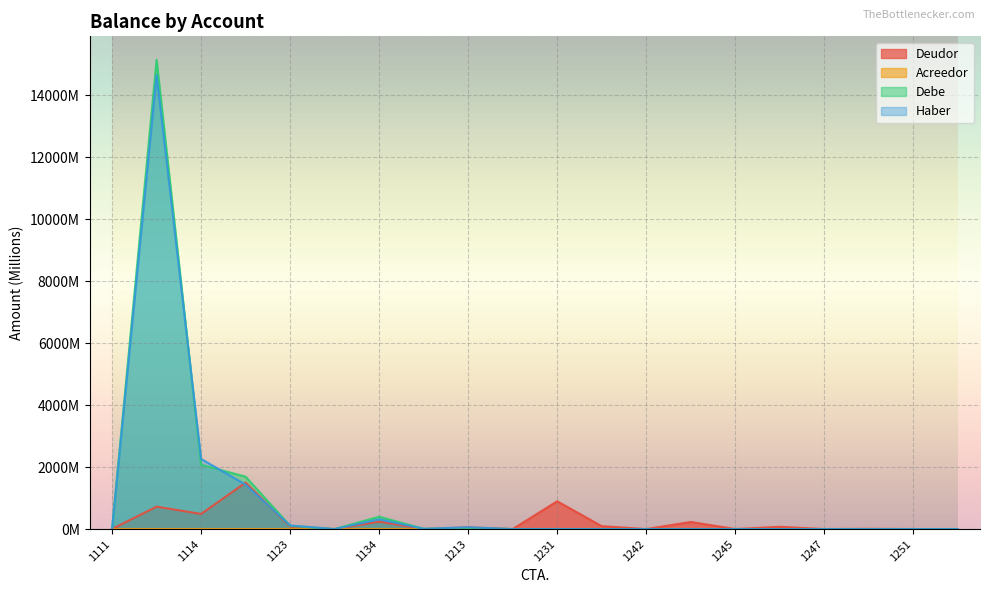

In Deudor, how many points are higher than both neighbors (excluding endpoints)?

8